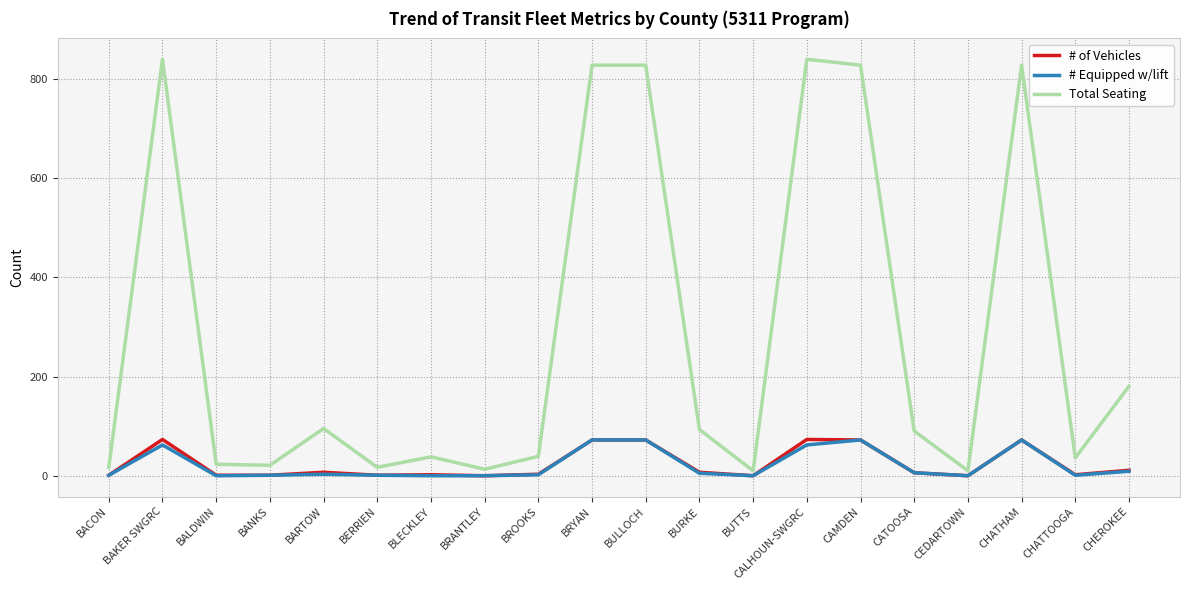

Between BLECKLEY and BRYAN, which series saw the biggest shift?

Total Seating